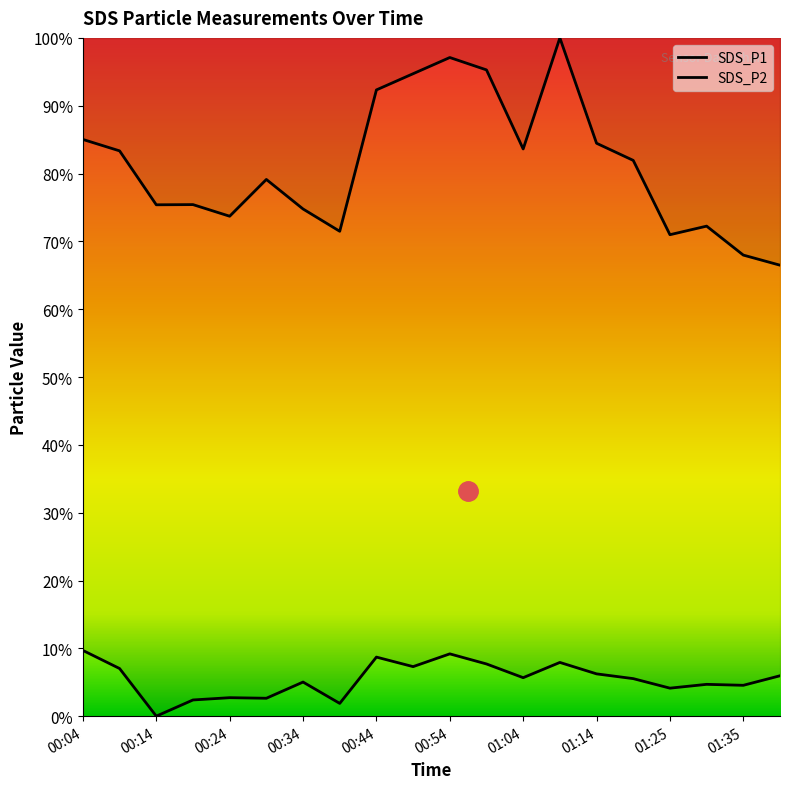

What is the difference between the maximum and minimum values in the SDS_P1 series?

33.5